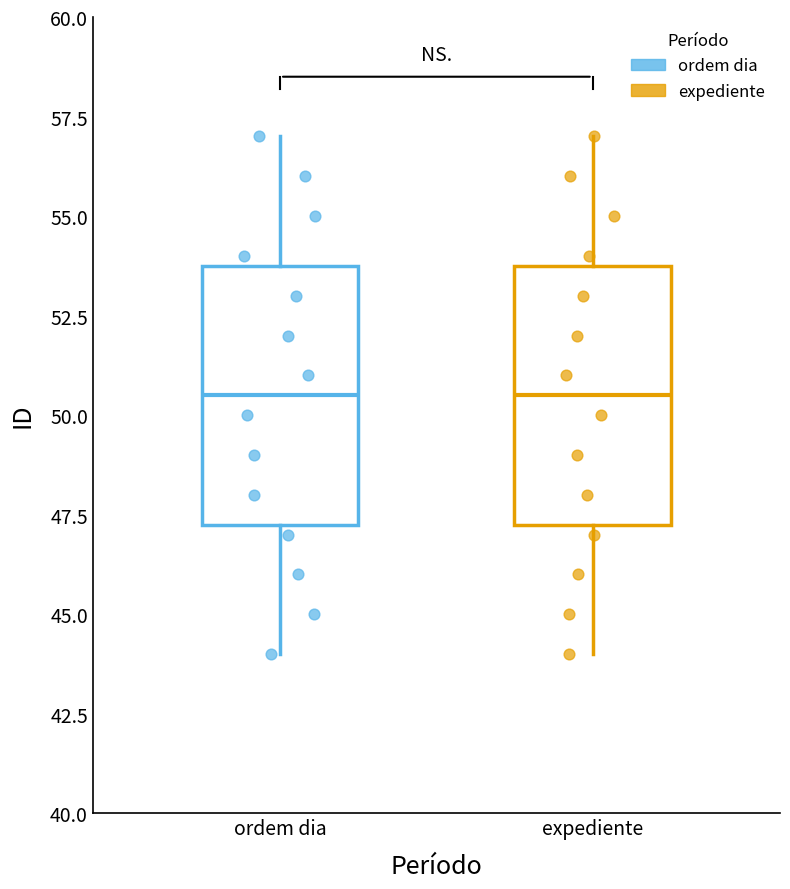

Reading left to right, read every box against the y-axis: the position of its median line, the range the box covers, and the ends of its whiskers. The values are not printed on the chart, so give them approximately, as read against the axis.

ordem dia: median 50.5, box 47.5 to 54.0, whiskers 44.0 to 57.0
expediente: median 50.5, box 47.5 to 54.0, whiskers 44.0 to 57.0